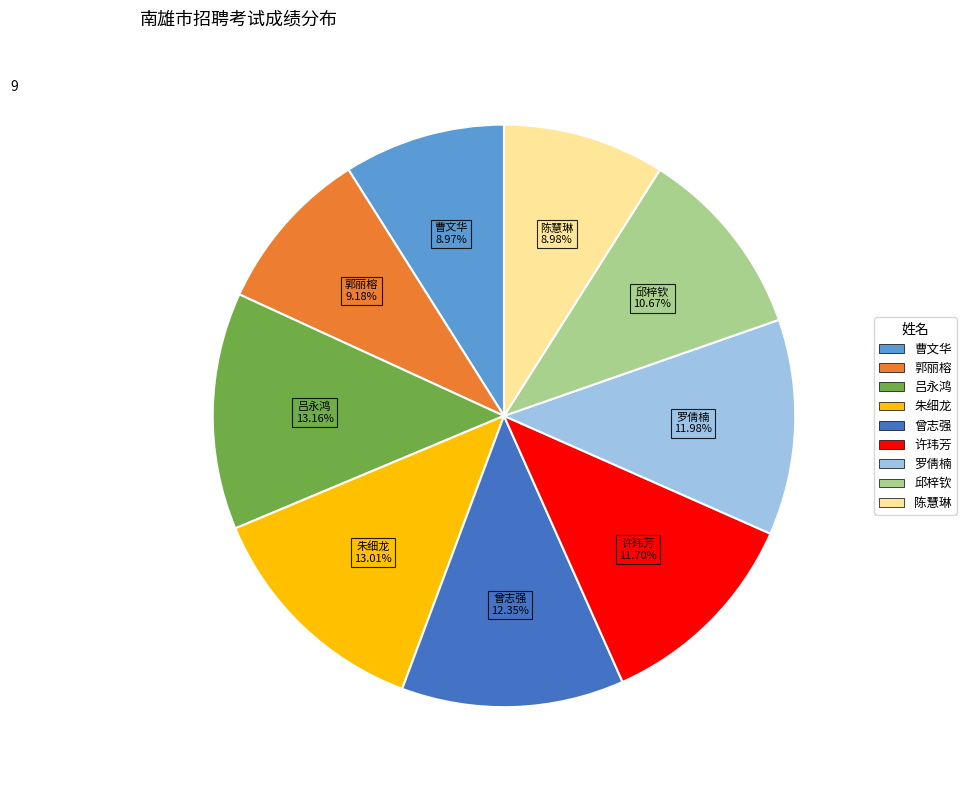

Does any single category account for the majority?

No